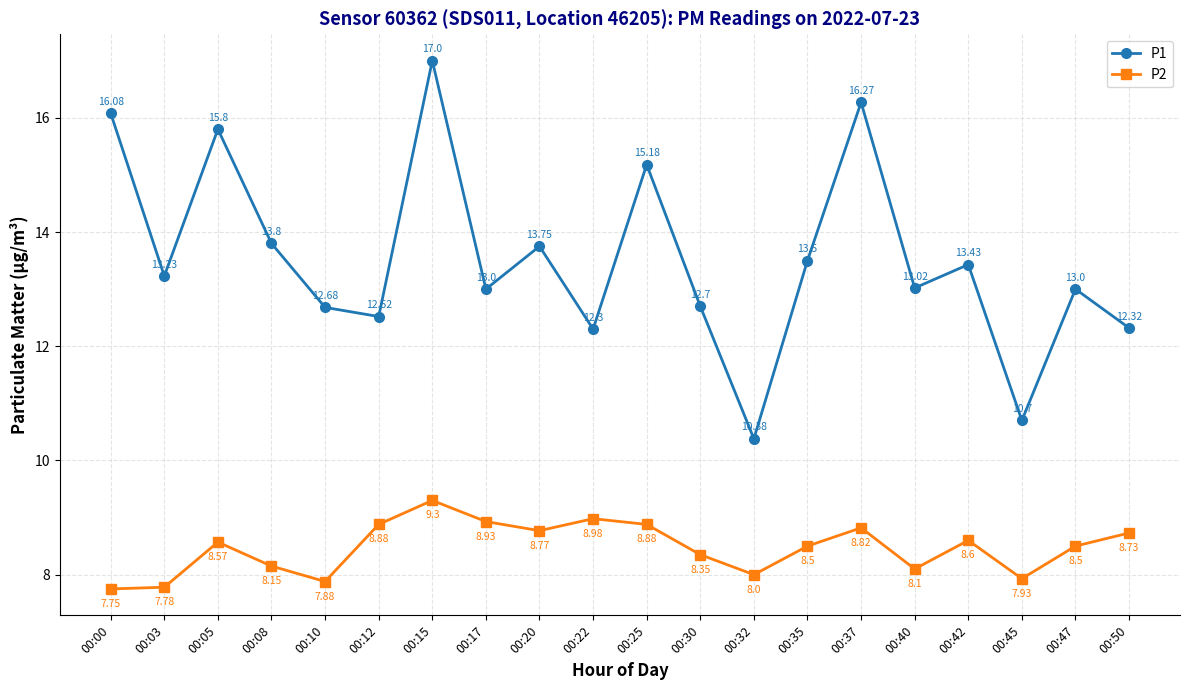

Does the chart have visible grid lines?

Yes